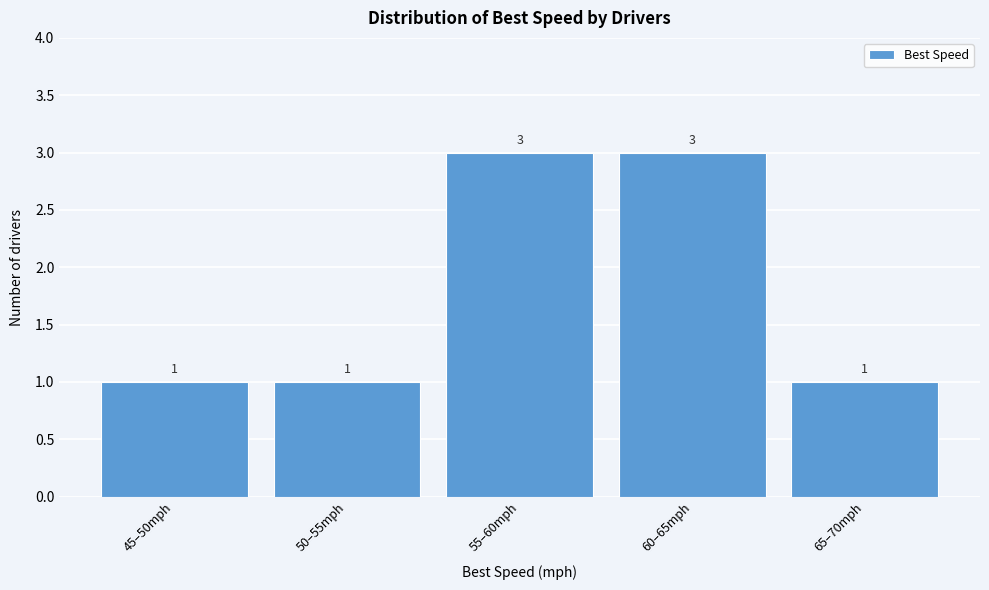

Reading left to right, what are all the values shown in this chart?

1	1	3	3	1